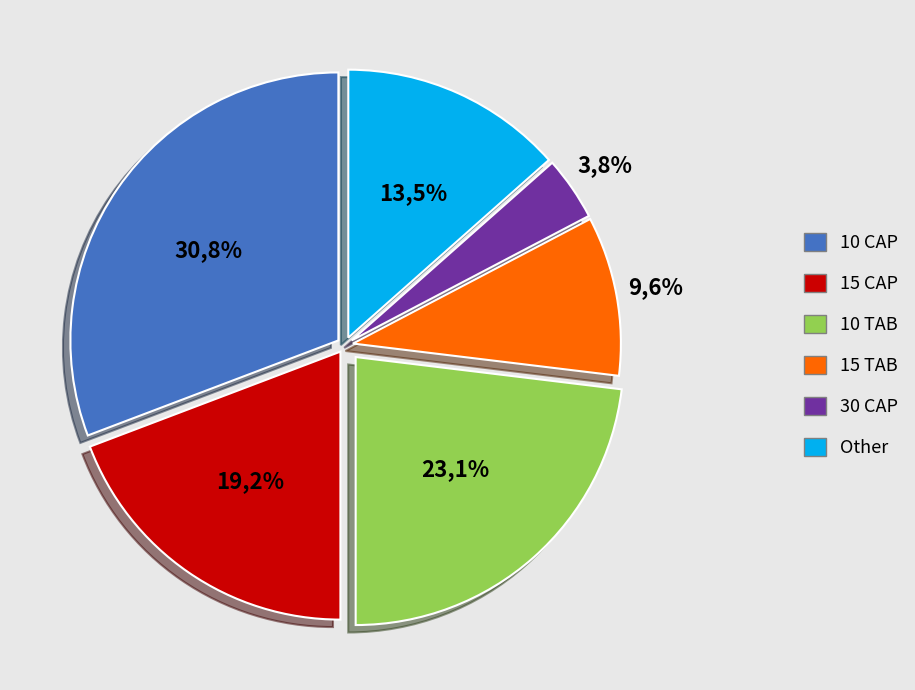

What is the total percentage of 10 TAB and 15 CAP?

42.3%